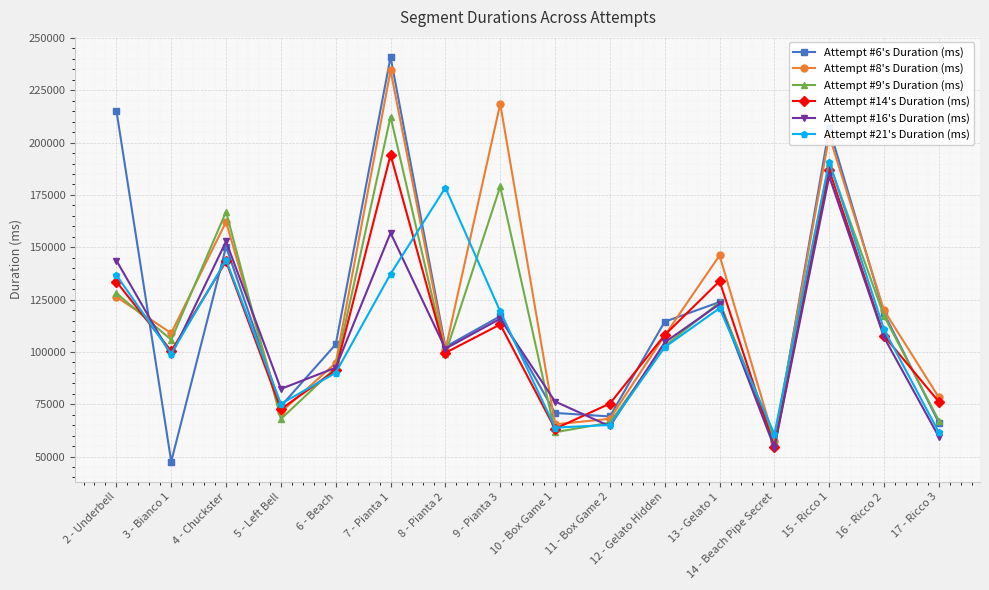

What is the label of the 13th point from the left?

14 - Beach Pipe Secret